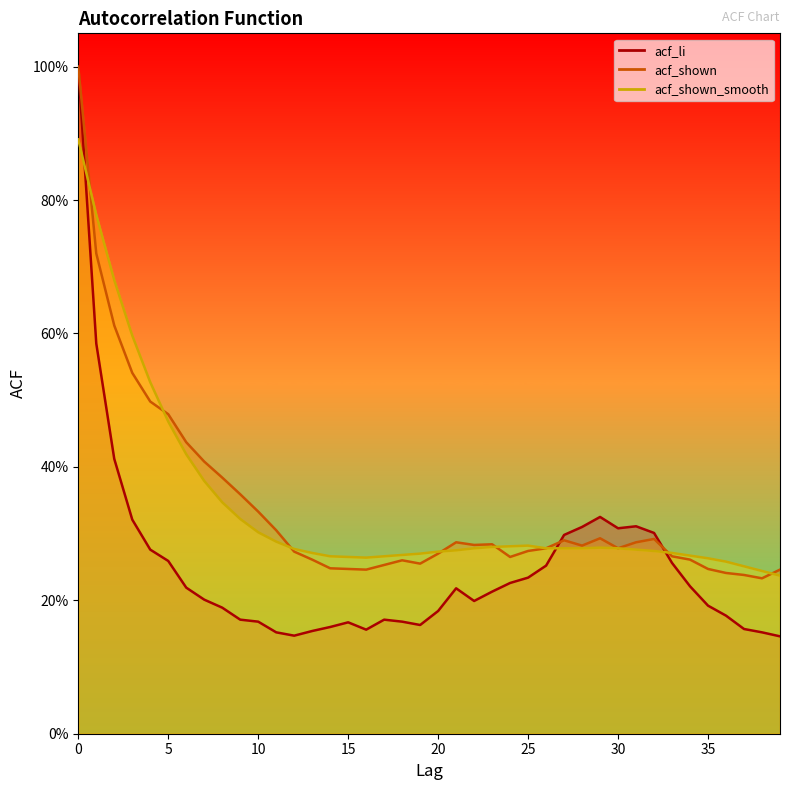

How many lines are shown in the chart?

3